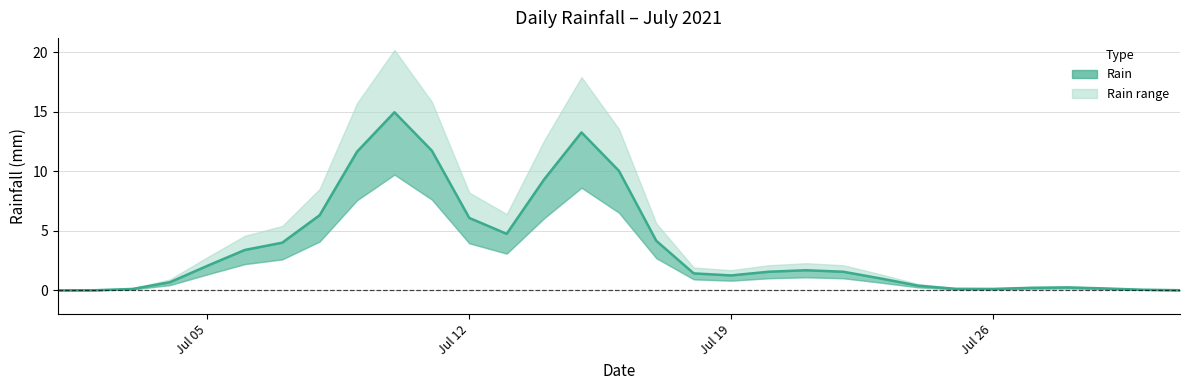

How many interior local valleys (lower than both neighbors) does the data have?

3